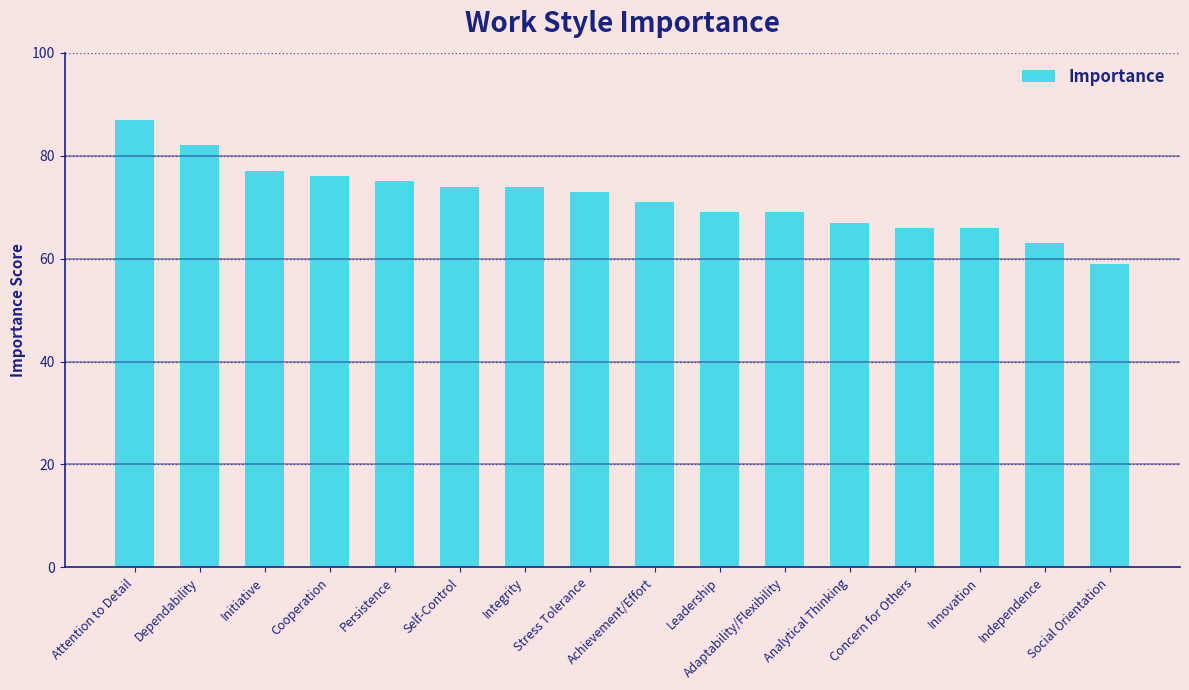

Where does the data first go above 73?

Attention to Detail